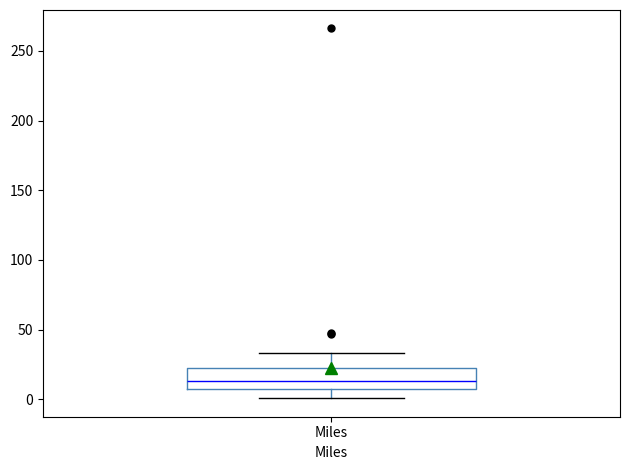

Where is the lower edge of the box for Miles on the y-axis? The values are not printed on the chart, so give them approximately, as read against the axis.

5